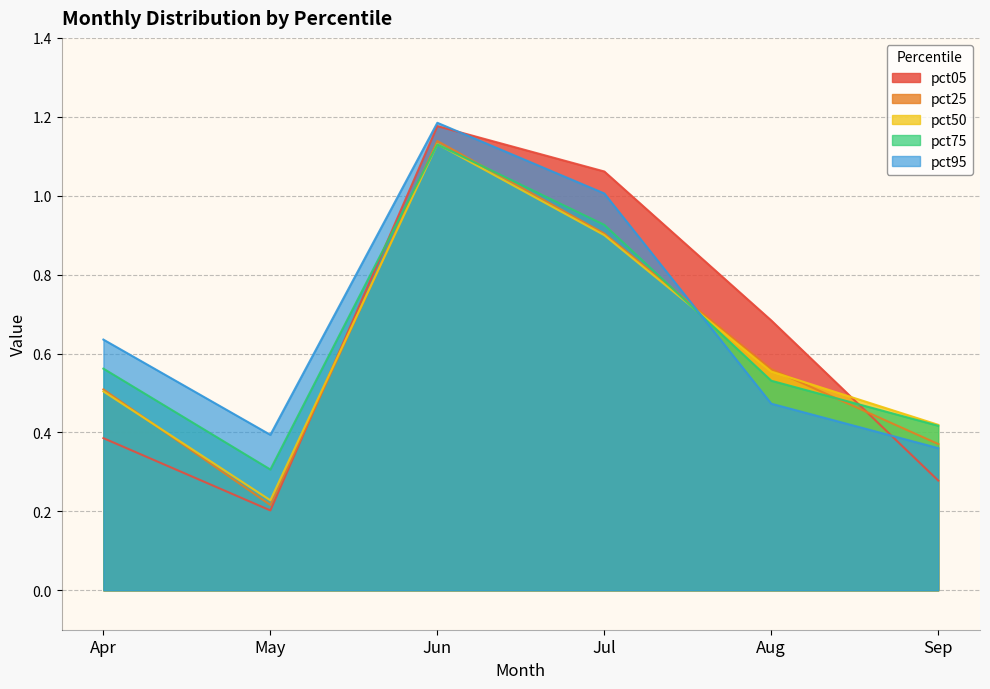

Reading left to right, extract all data points from this chart.

pct05: Apr=0.4	May=0.2	Jun=1.2	Jul=1.1	Aug=0.7	Sep=0.3
pct25: Apr=0.5	May=0.2	Jun=1.1	Jul=0.9	Aug=0.6	Sep=0.4
pct50: Apr=0.5	May=0.2	Jun=1.1	Jul=0.9	Aug=0.6	Sep=0.4
pct75: Apr=0.6	May=0.3	Jun=1.1	Jul=0.9	Aug=0.5	Sep=0.4
pct95: Apr=0.6	May=0.4	Jun=1.2	Jul=1.0	Aug=0.5	Sep=0.4